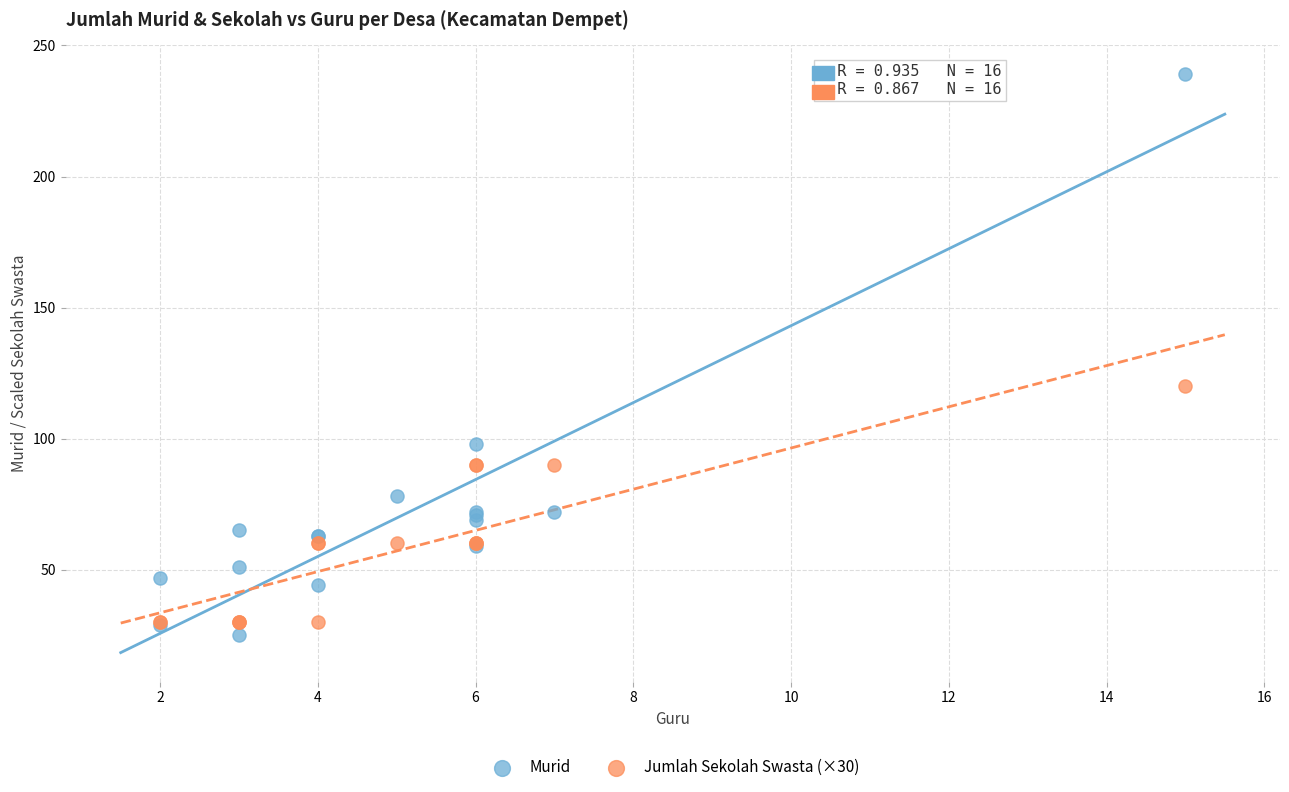

Which series reaches the maximum Y coordinate?

Murid